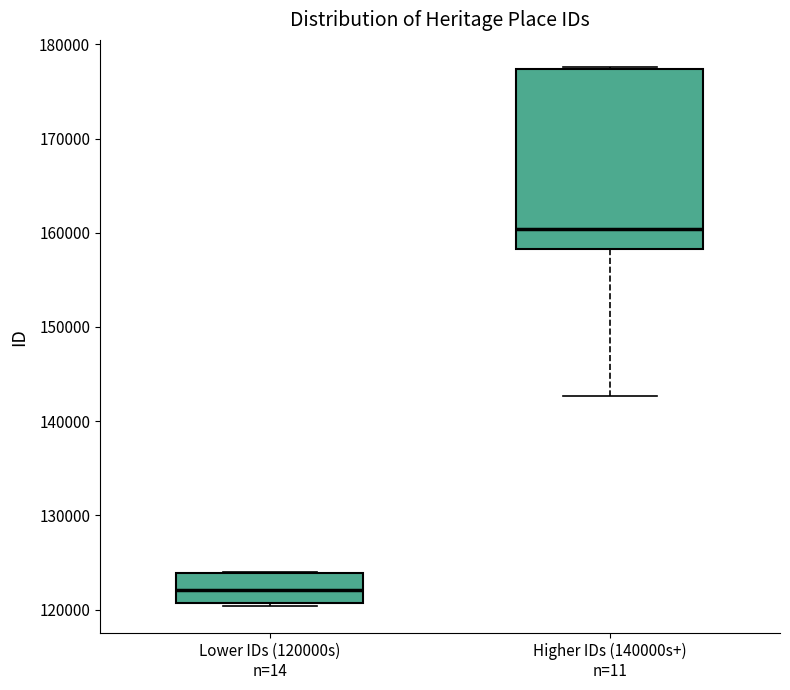

Where is the lower edge of the box for Higher IDs (140000s+) n=11 on the y-axis? The values are not printed on the chart, so give them approximately, as read against the axis.

158000